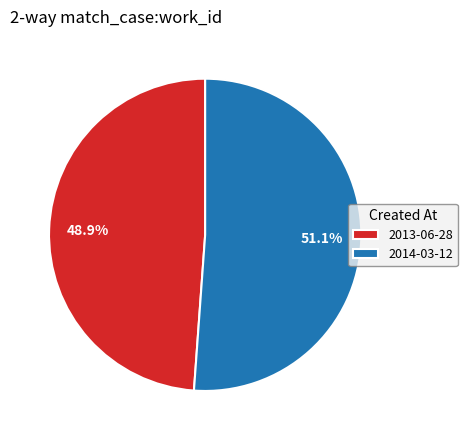

Is there a majority slice in this chart?

Yes